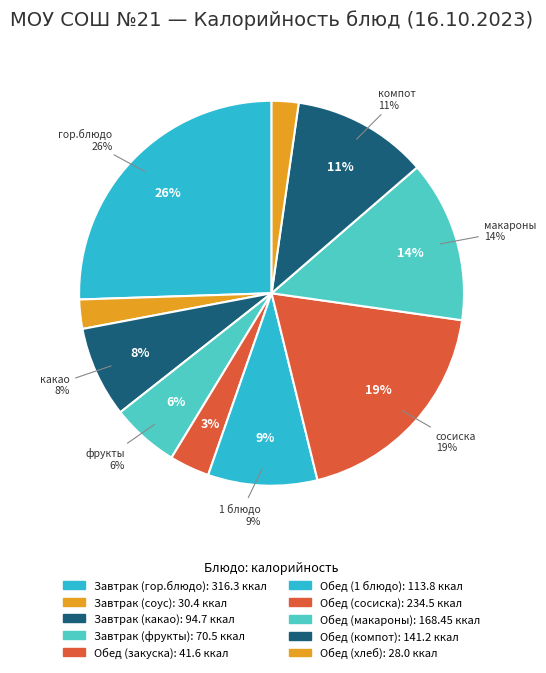

What is the change in value from Завтрак (гор.блюдо) to Завтрак (соус)?

-285.9